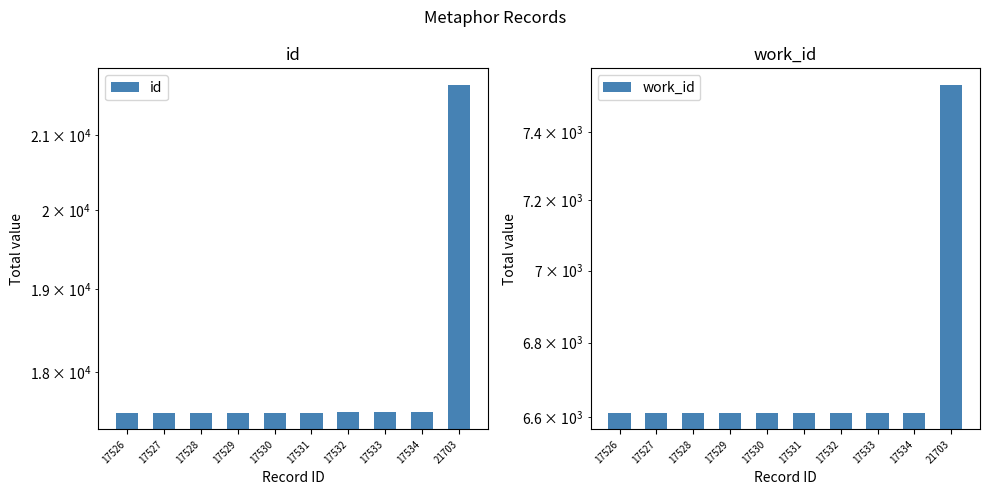

Which series has the largest total across all categories?

id